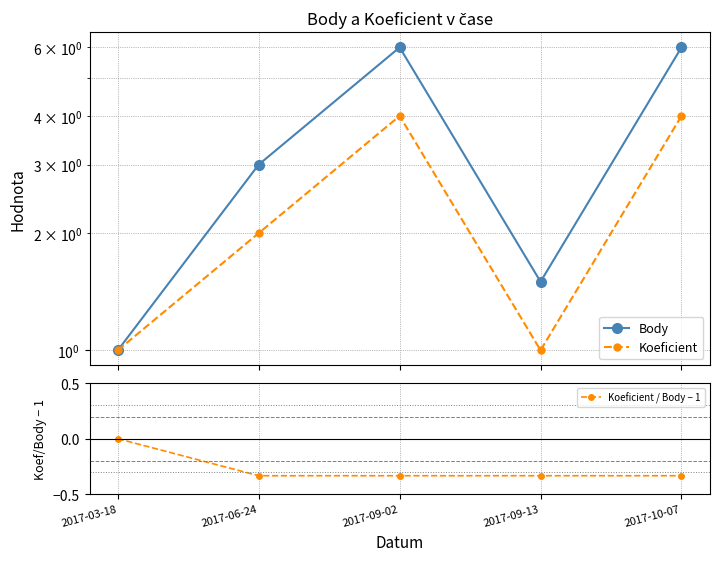

How many Koeficient values are between 1 and 4?

5